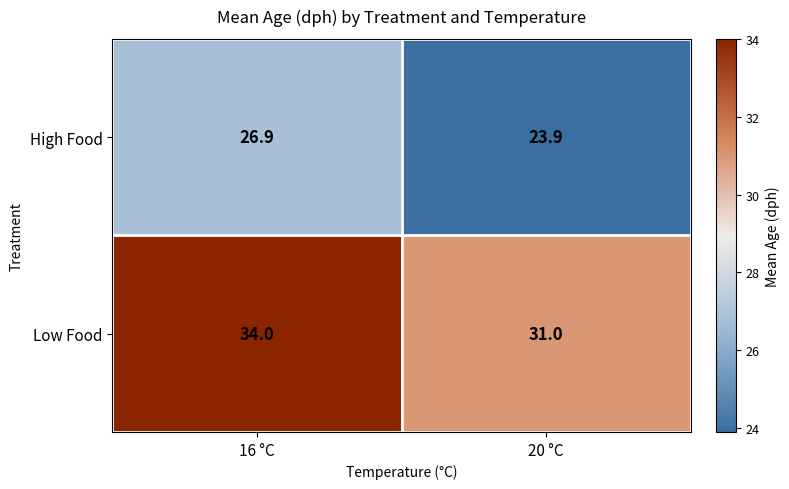

What is the difference between the maximum and minimum values in the High Food series?

3.0